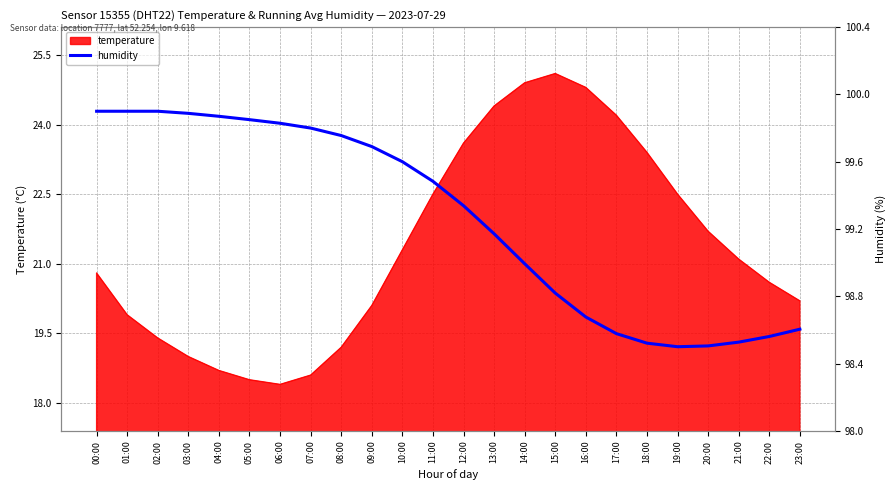

Is it true that the value at 11:00 is 99.5?

True